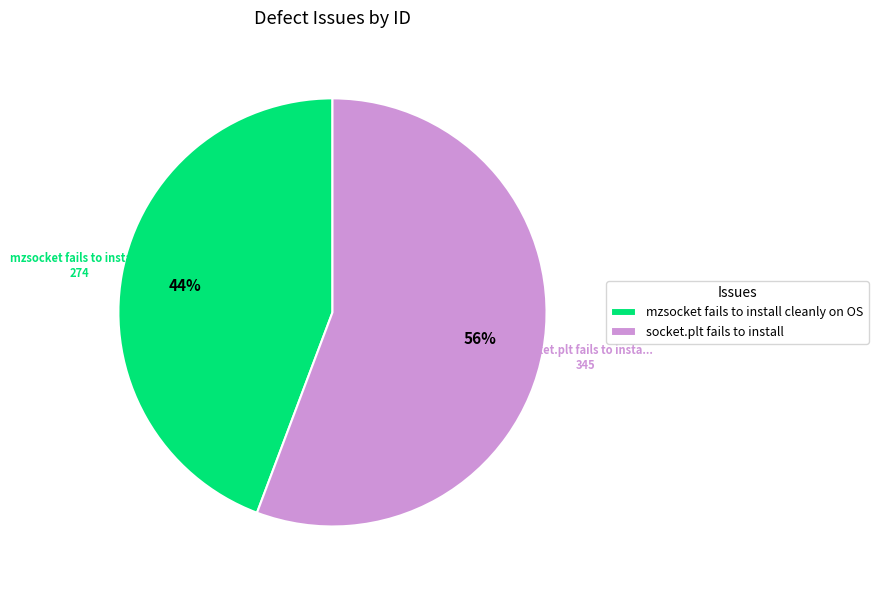

How many segments does this pie chart have?

2